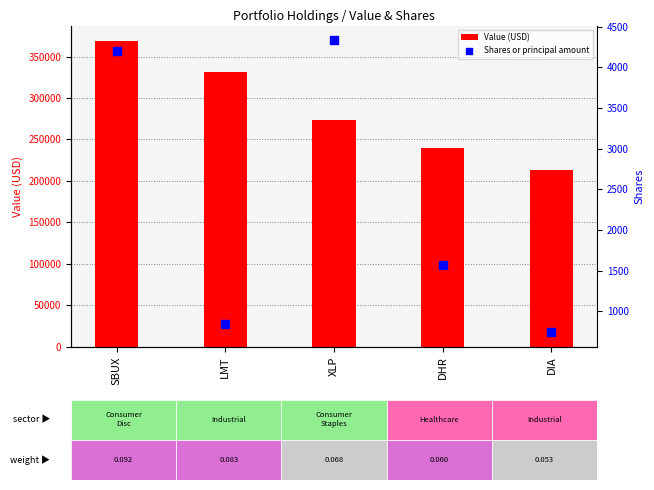

Is the value of Shares or principal amount at DHR greater than the value of Value (USD) at SBUX?

No